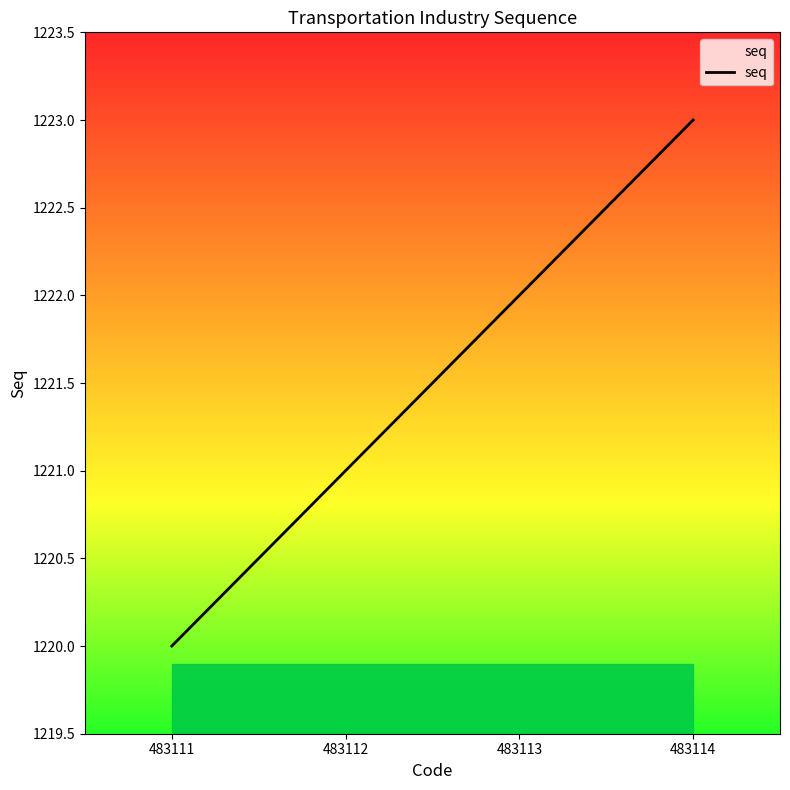

What is the smallest value displayed?

1220